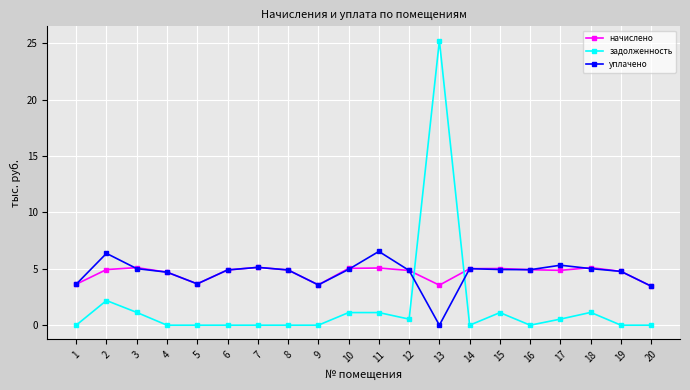

At which category does уплачено reach its first local peak?

2